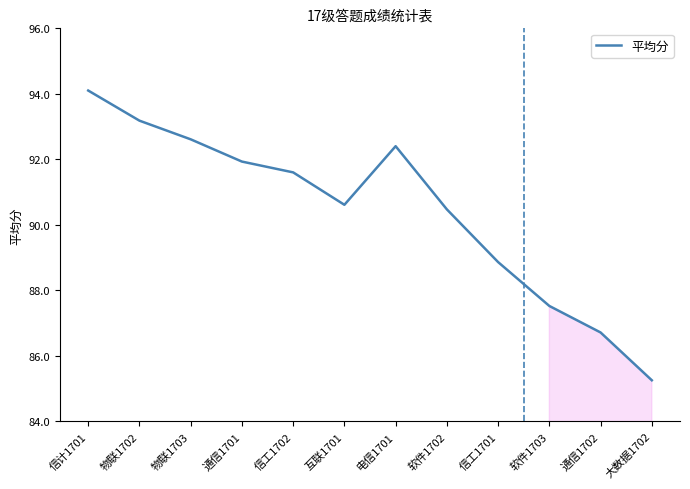

Which label corresponds to the largest value in the chart?

信计1701